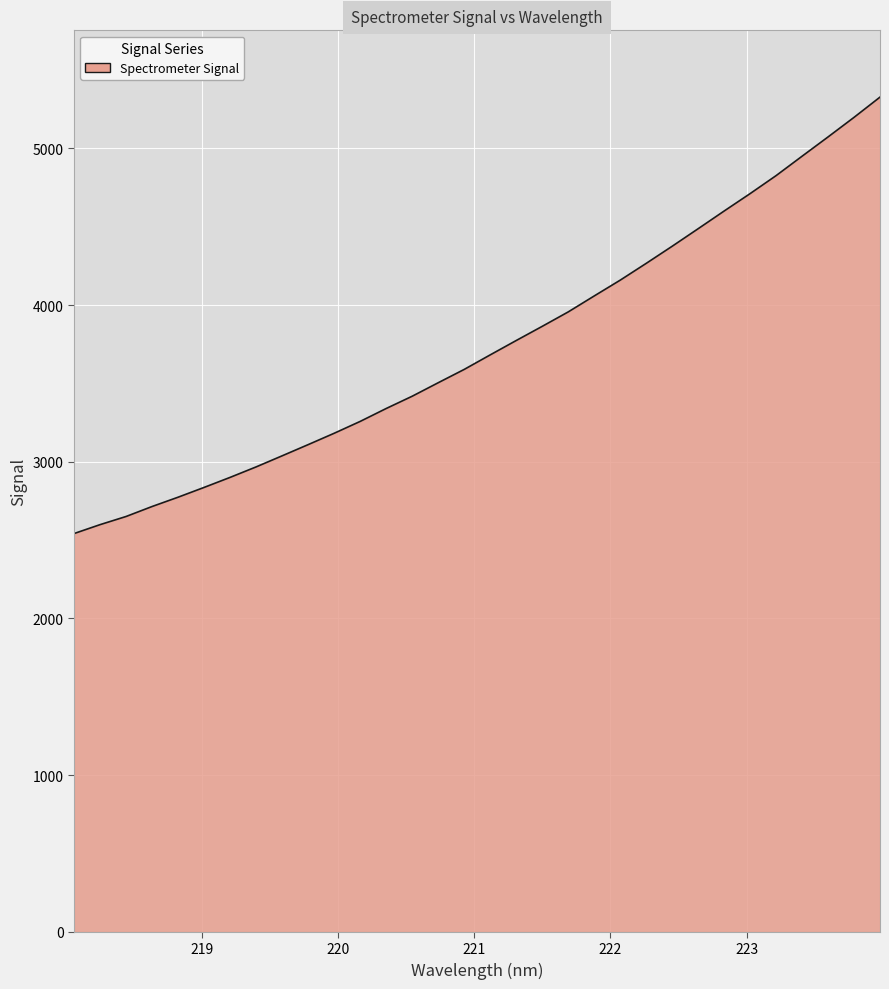

What is the difference between the maximum and minimum values?

2785.5